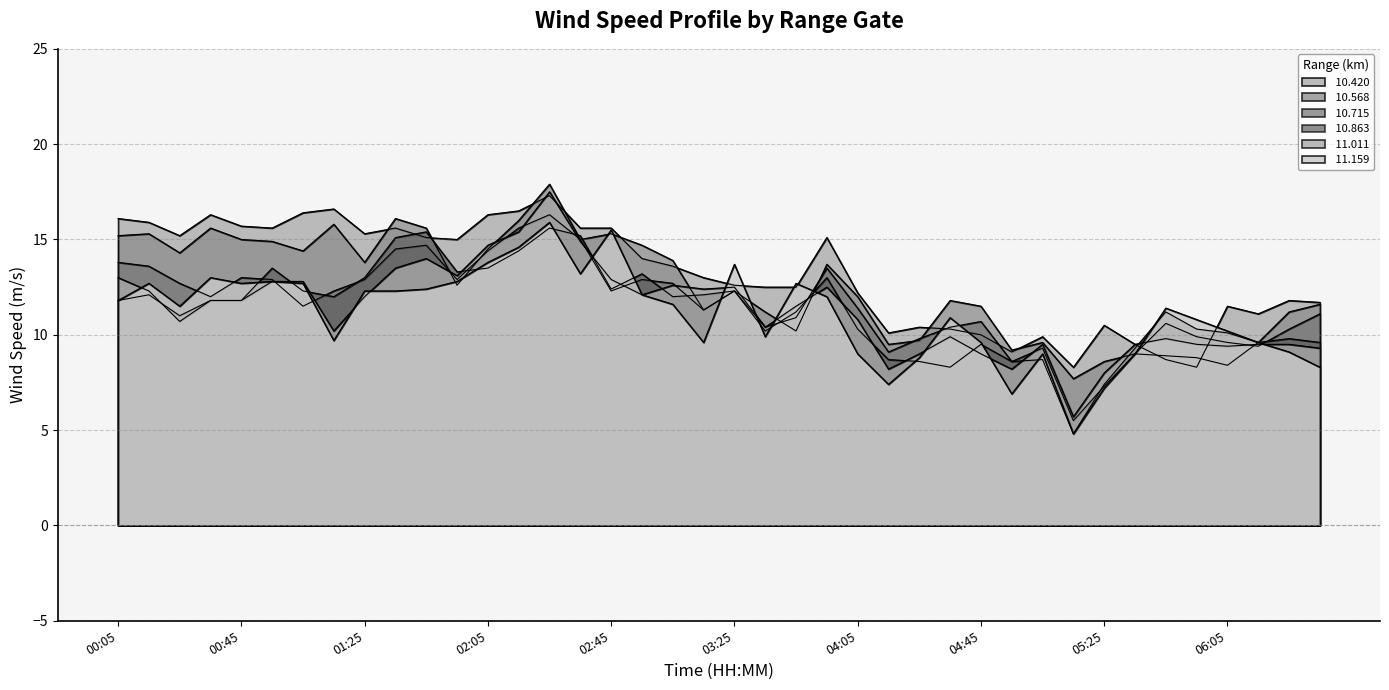

Which series has the largest range (max minus min)?

 11.011